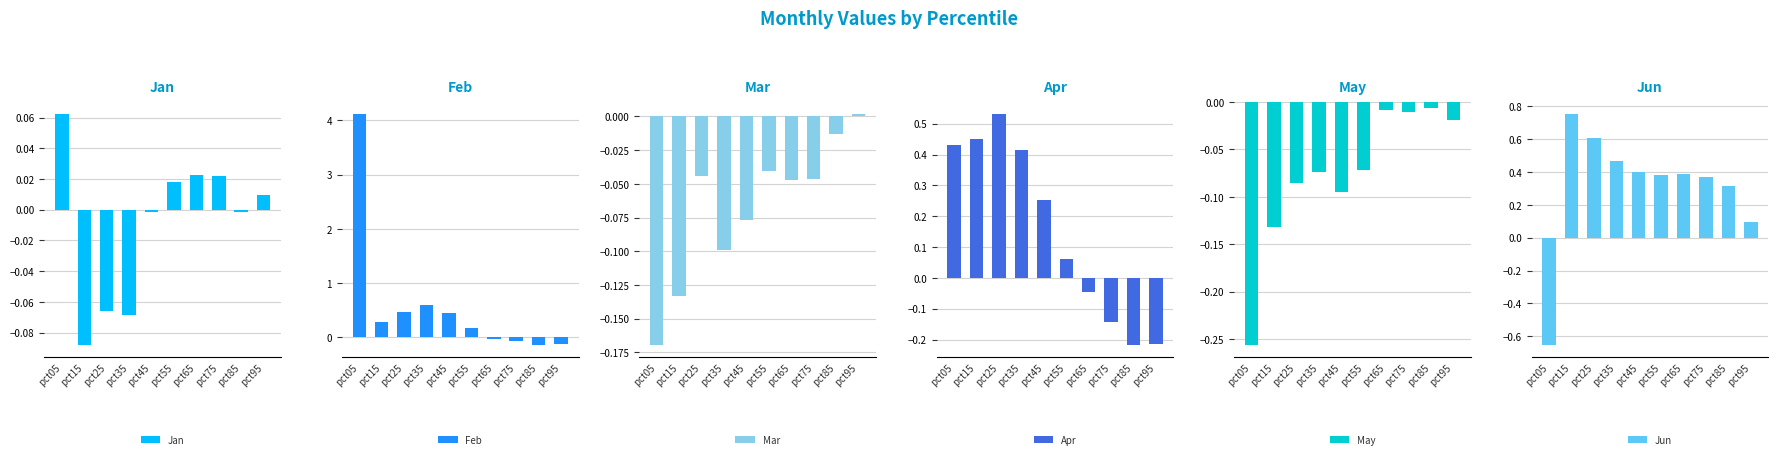

What is the minimum value shown in the chart?

-0.7